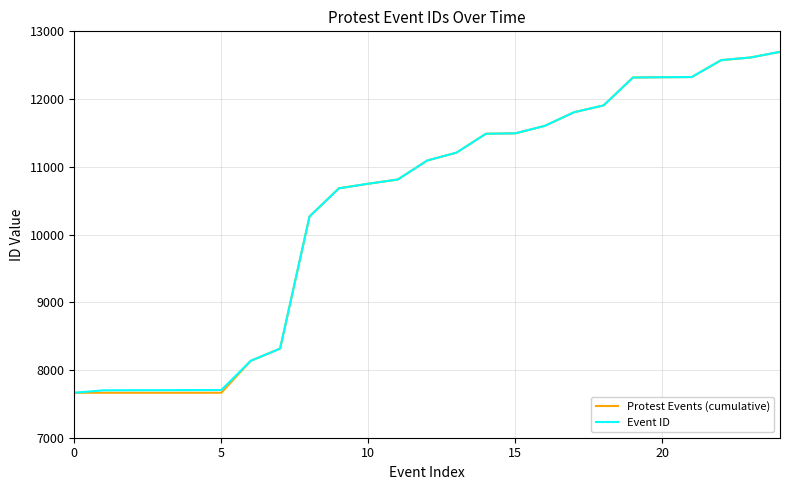

What is the lowest value of the Protest Events (cumulative) series?

7664